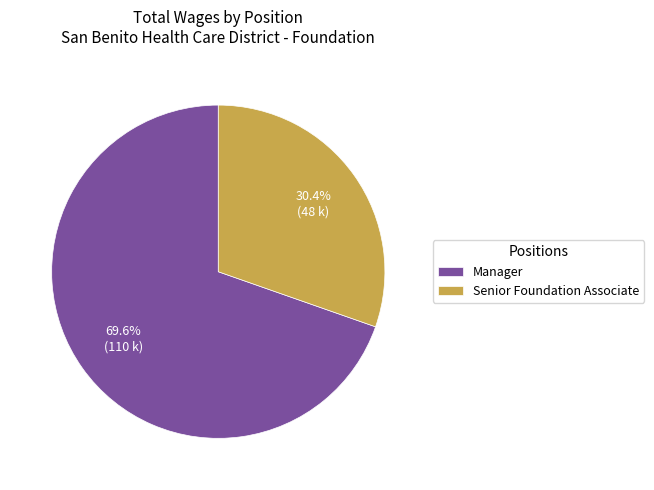

What is the ratio of the value at Senior Foundation Associate to the value at Manager?

0.4